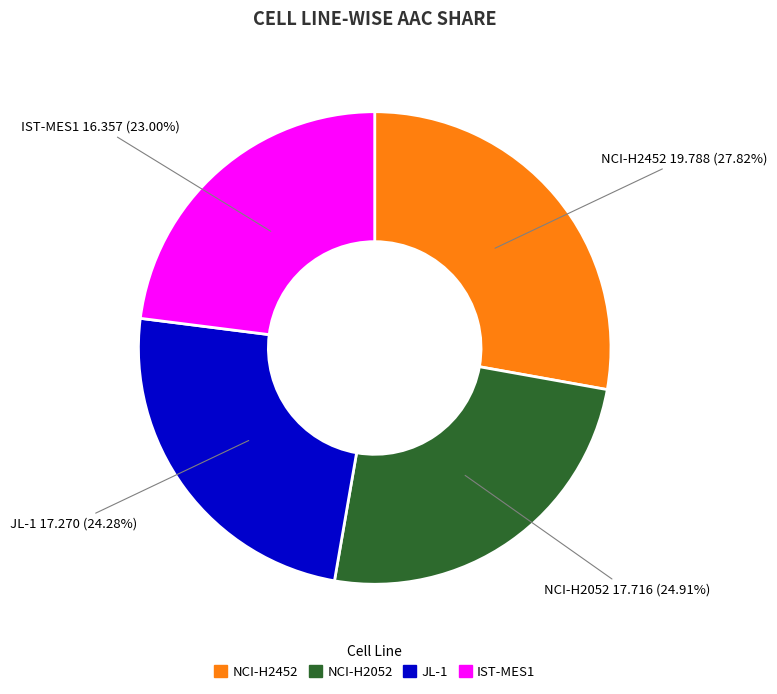

What percentage is NOT represented by NCI-H2452?

72.2%